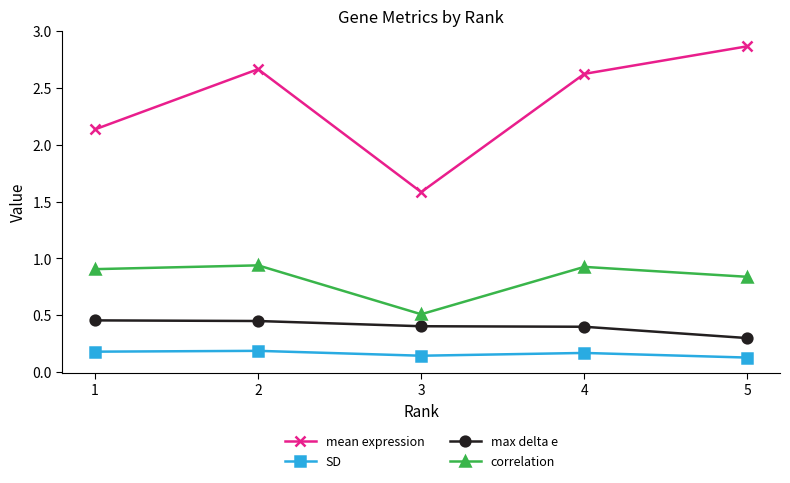

What is the sum of all correlation values?

4.1